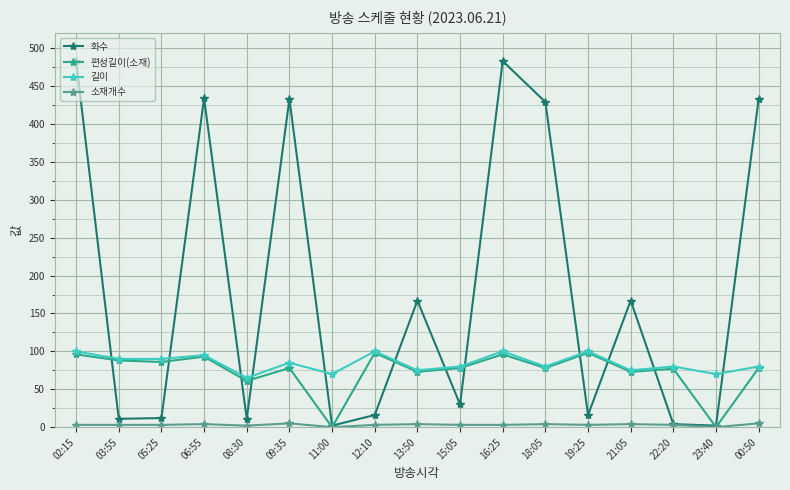

Which series has the largest total across all categories?

화수